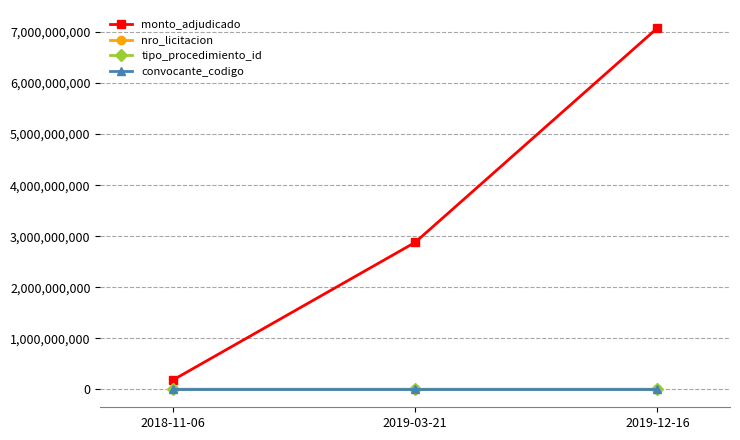

At which category is the sum across all series the highest?

2019-12-16